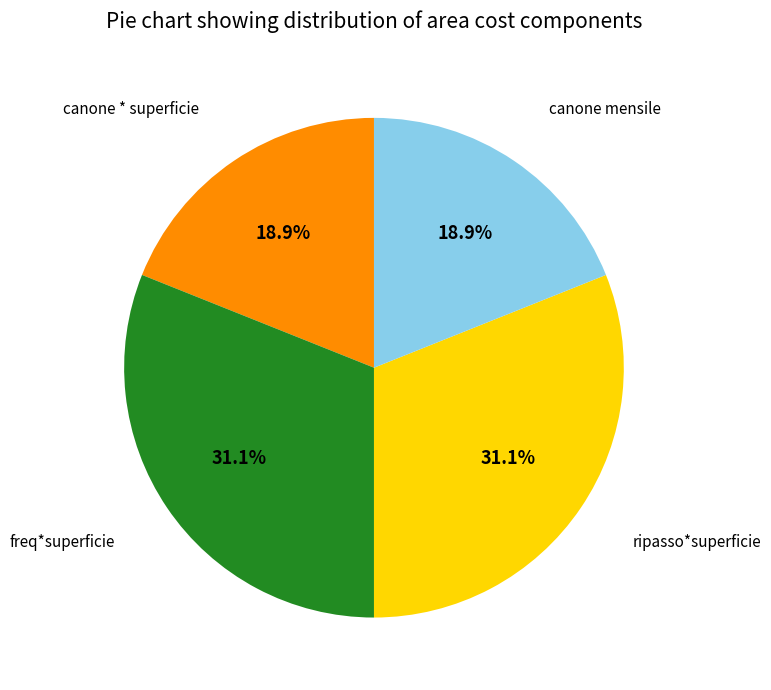

Is there any slice that represents more than half of the pie?

No